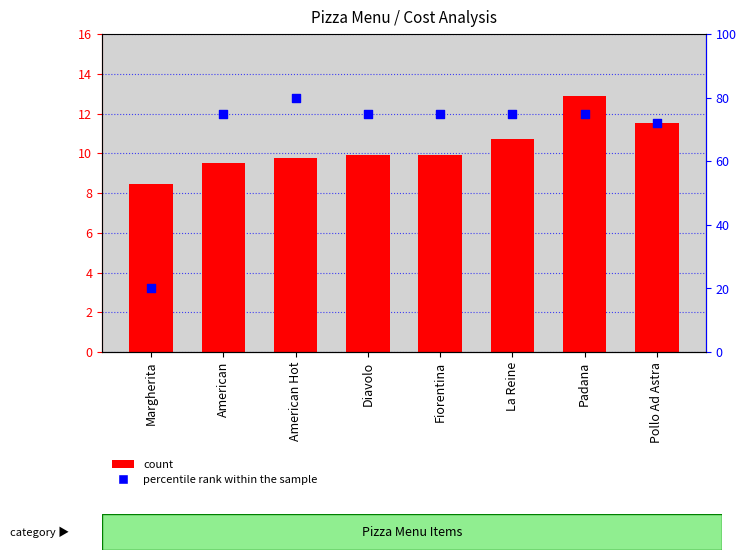

Which series has the largest total across all categories?

percentile rank within the sample